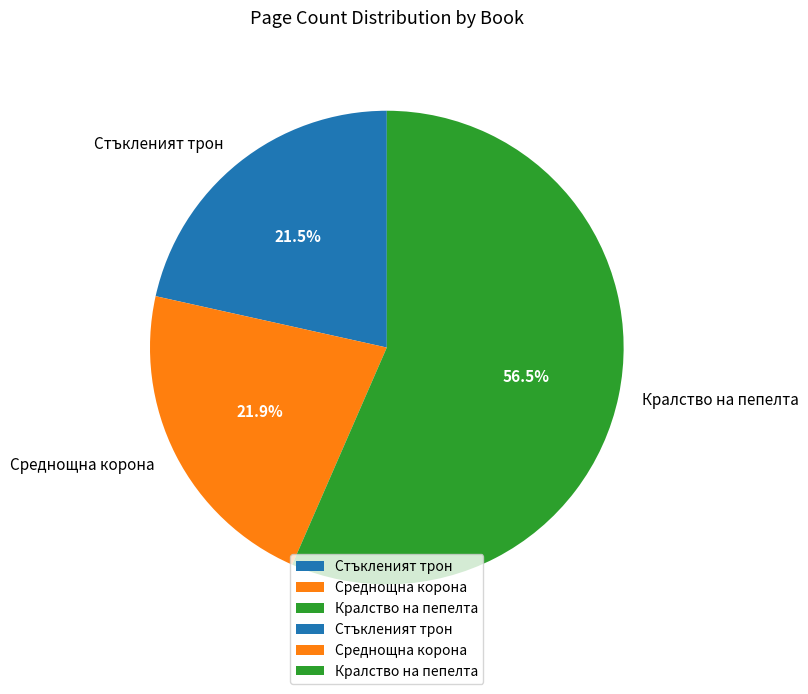

How many segments does this pie chart have?

3